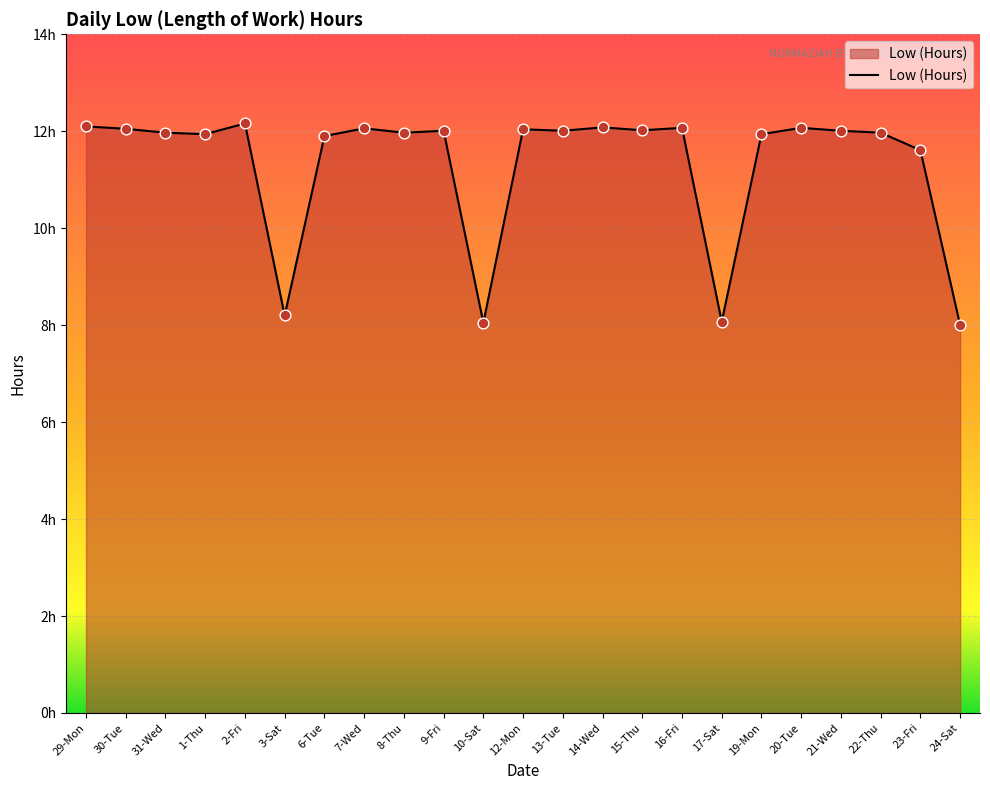

What is the change in value from 2-Fri to 9-Fri?

-0.2